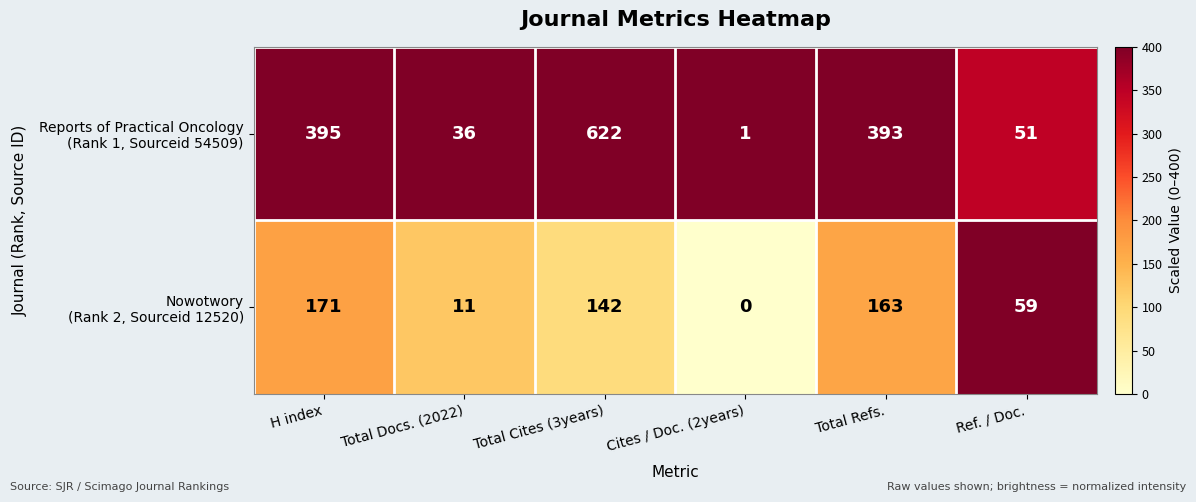

At which category is the sum across all series the highest?

Total Cites (3years)